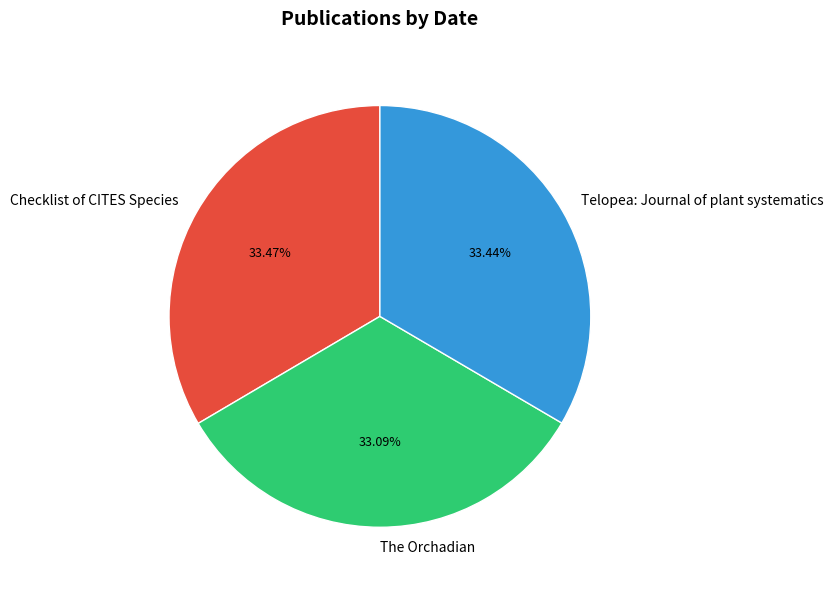

Is it true that The Orchadian is 26% of the pie?

False